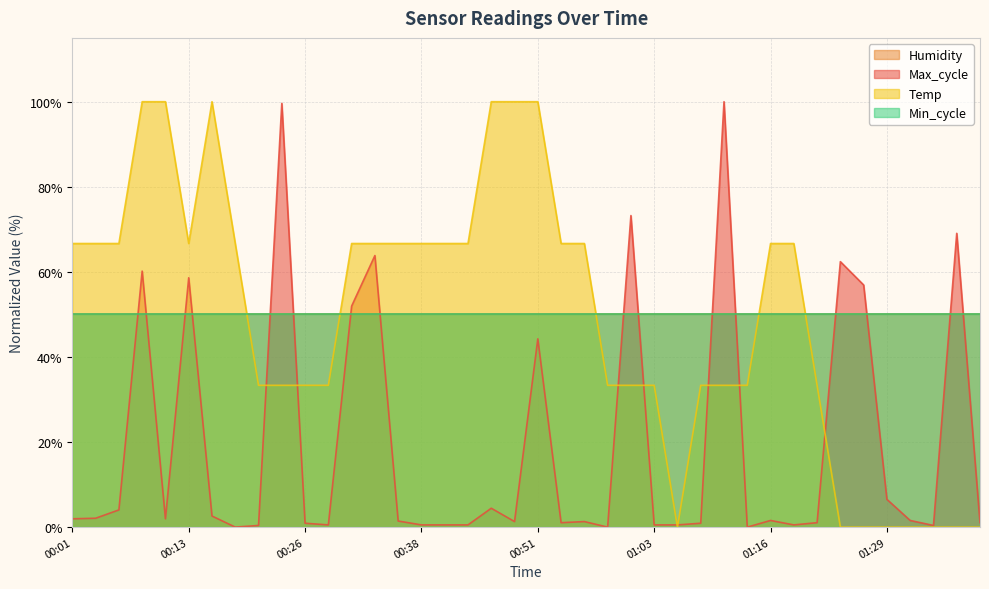

Between 00:58 and 01:14, which is larger?

00:58